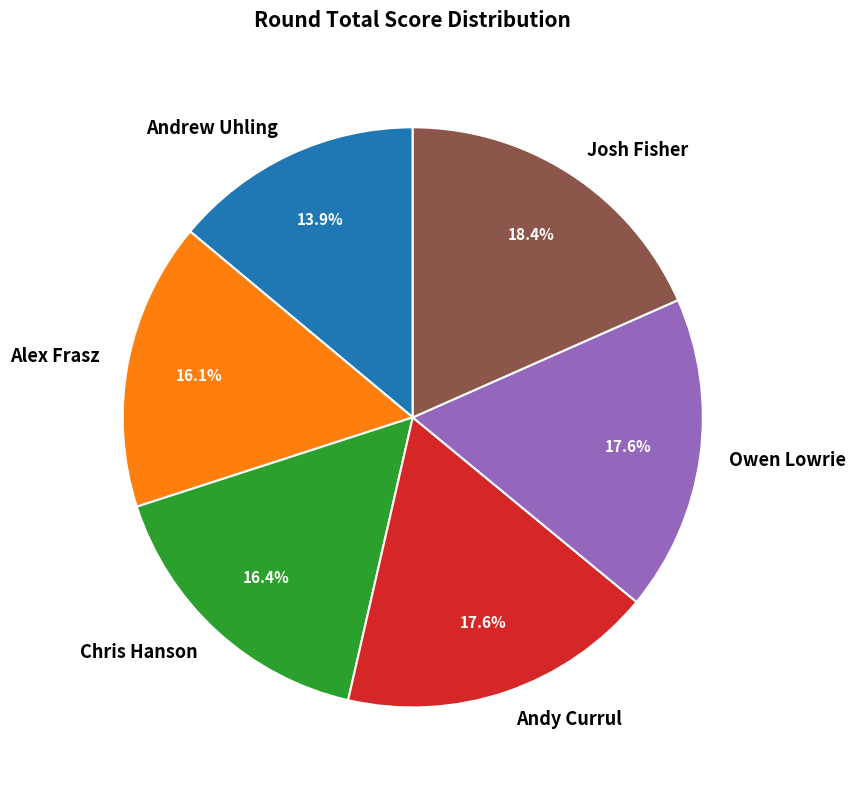

What percentage is the Andy Currul slice, to the nearest percent?

18%